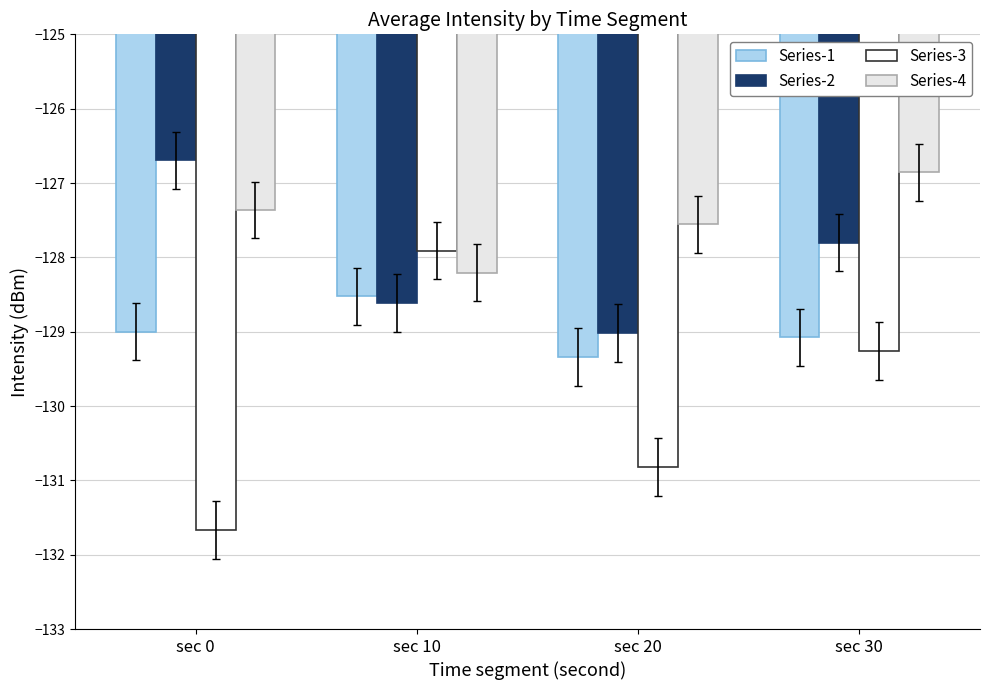

Reading right to left, list all the values displayed in this chart.

Series-1: -129.1	-129.3	-128.5	-129.0
Series-2: -127.8	-129.0	-128.6	-126.7
Series-3: -129.3	-130.8	-127.9	-131.7
Series-4: -126.9	-127.6	-128.2	-127.4